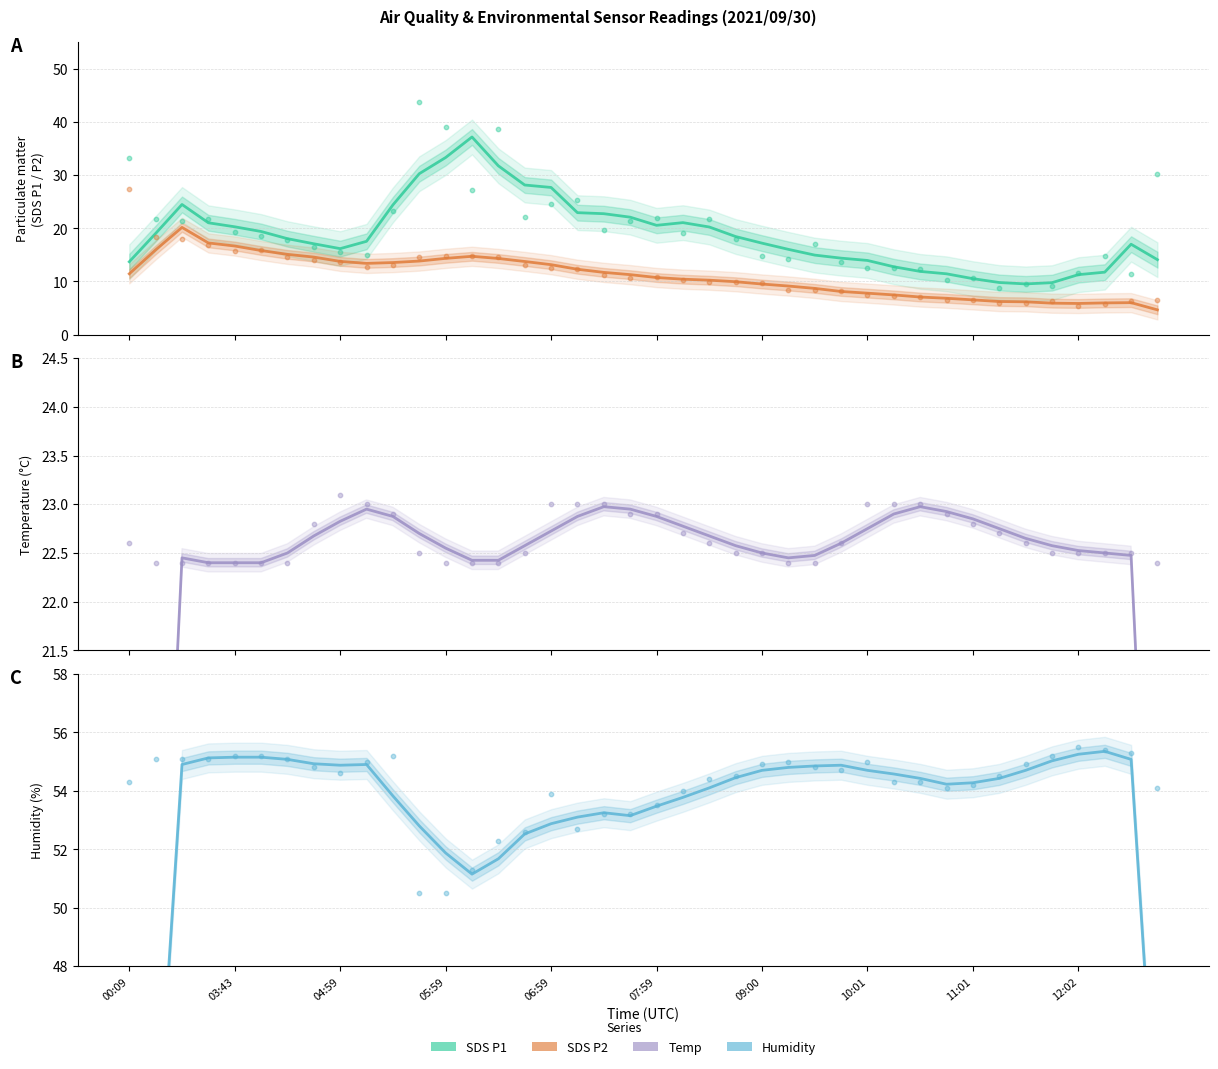

Is the value of SDS_P2 at 16 greater than the value of Humidity at 36?

No